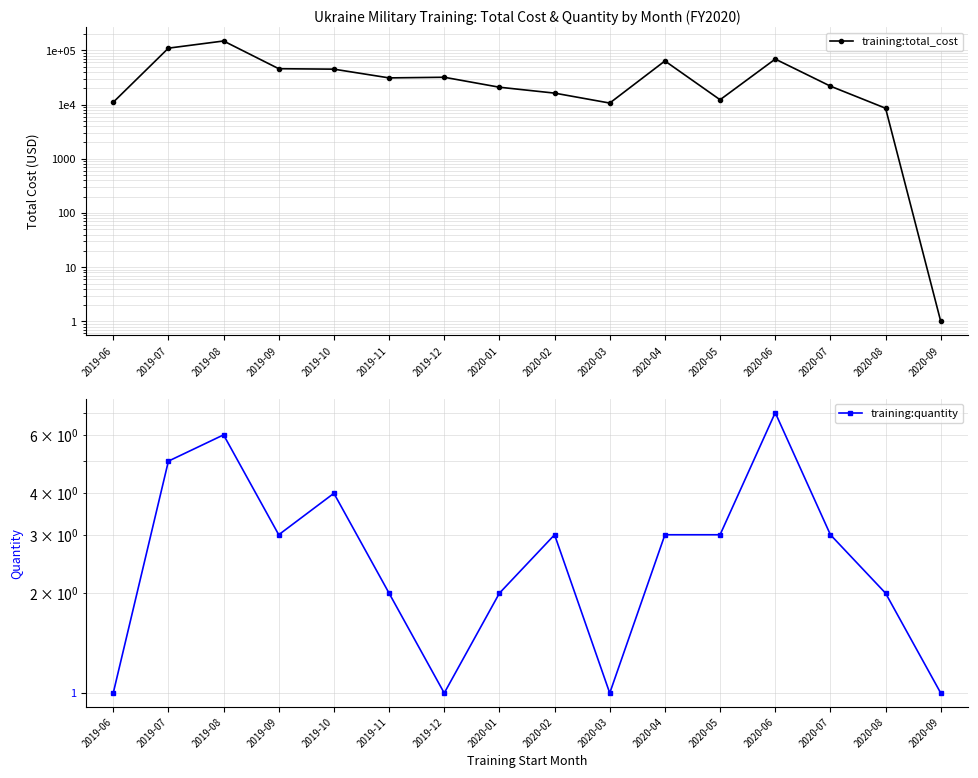

Between 2020-02 and 2020-05, which is larger?

2020-02